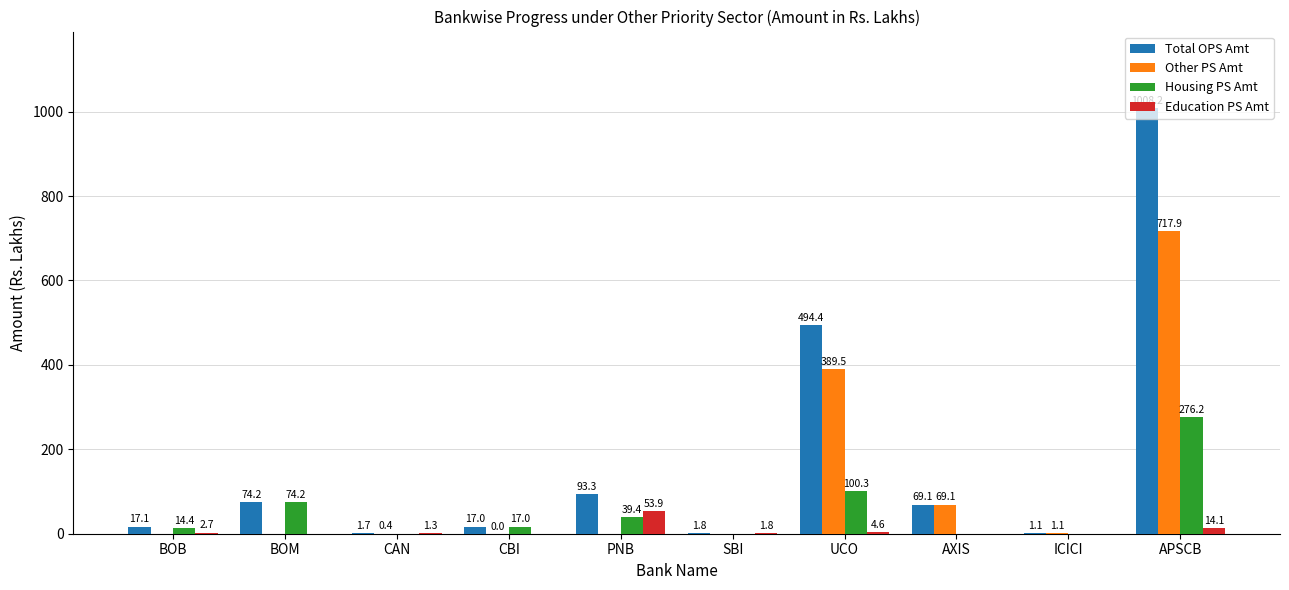

Which category has the highest value across all series?

APSCB